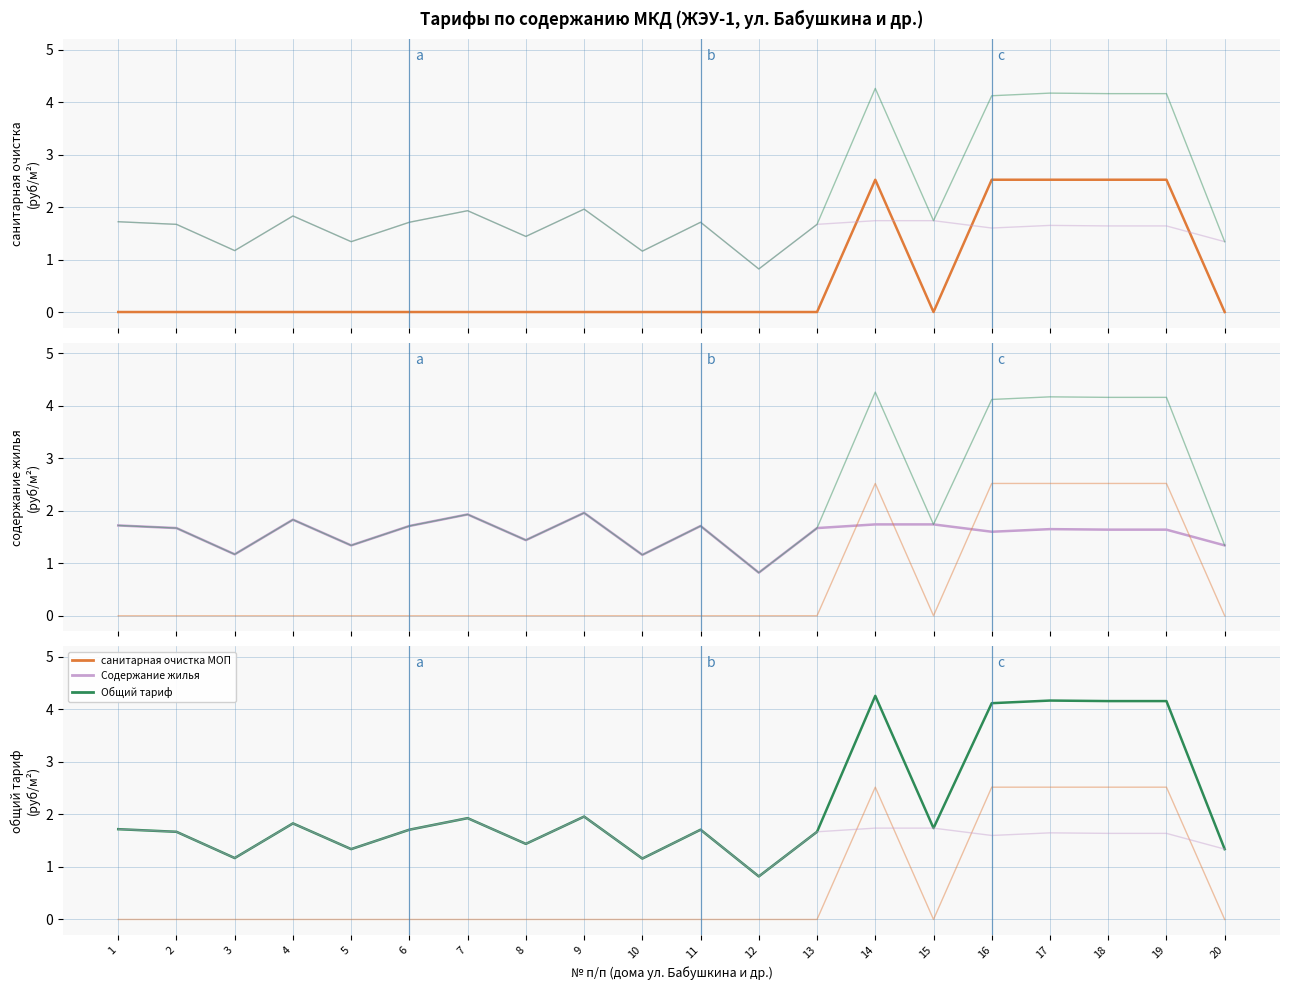

Which series has the widest spread of values?

Общий тариф (col_6)